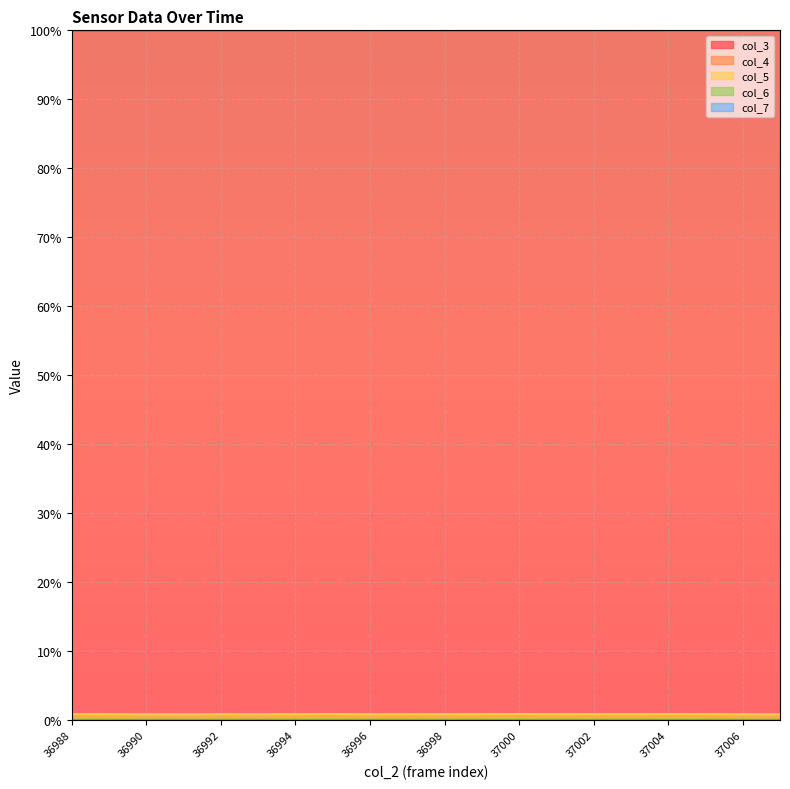

Where is the first local minimum for col_7?

36990